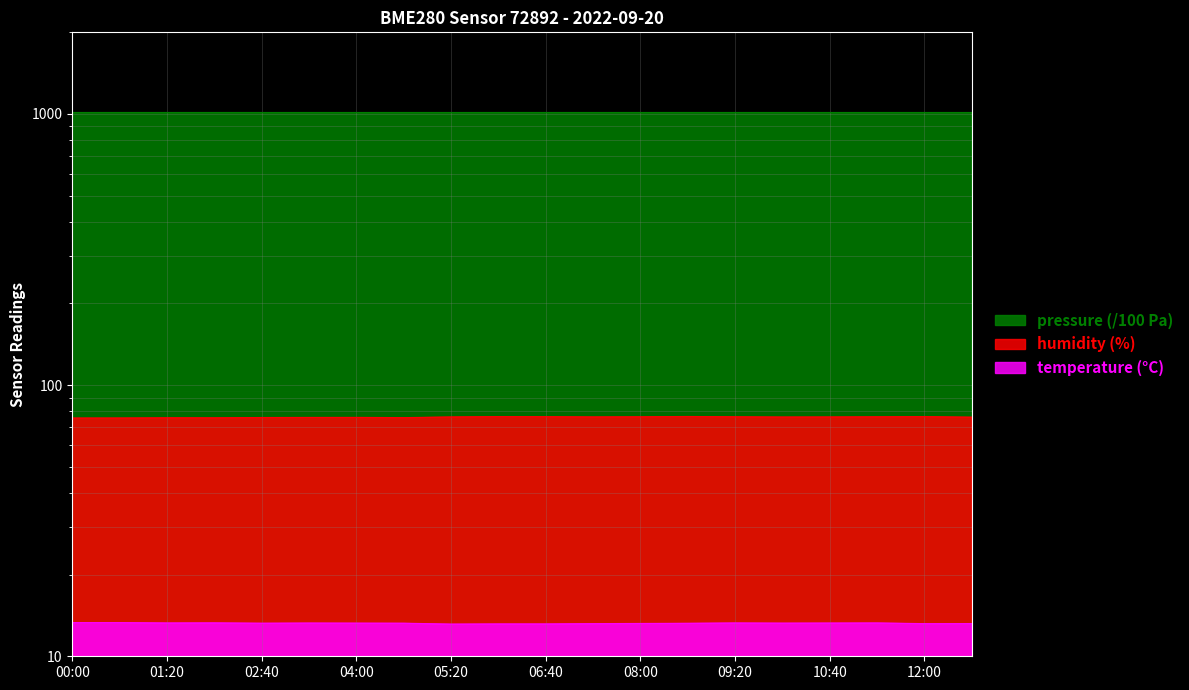

What is the spread (max minus min) of values at 00:40?

998.4